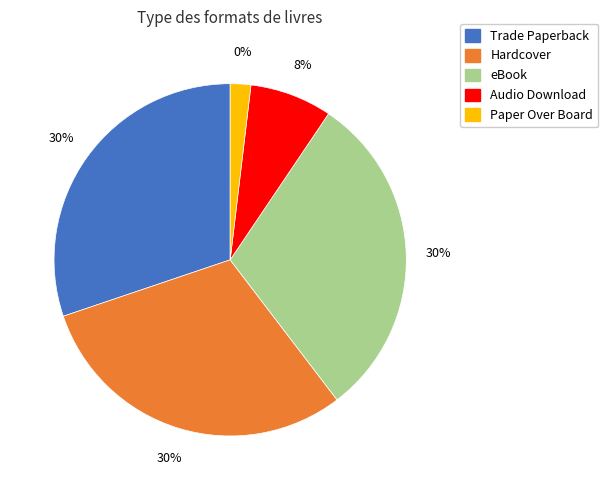

Does any single category account for the majority?

No